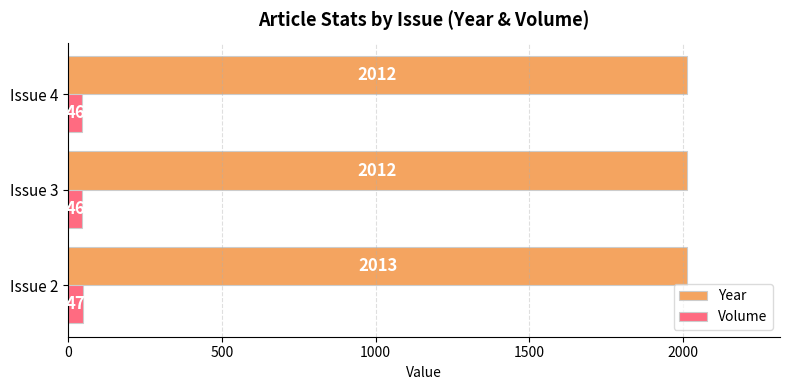

What is the difference between the maximum and second lowest values in the Year series?

1